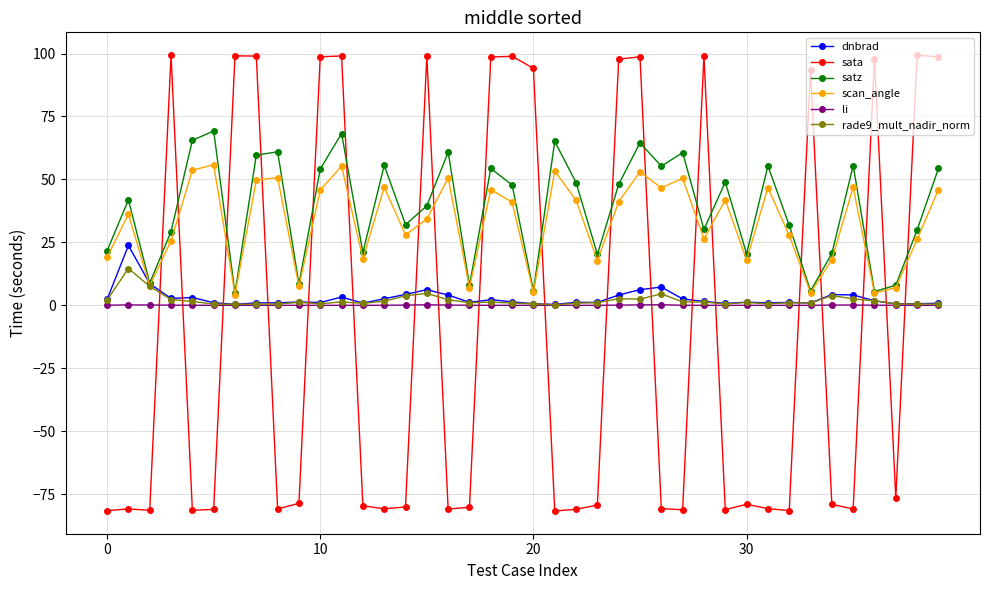

True or false: sata and dnbrad intersect in this chart.

True